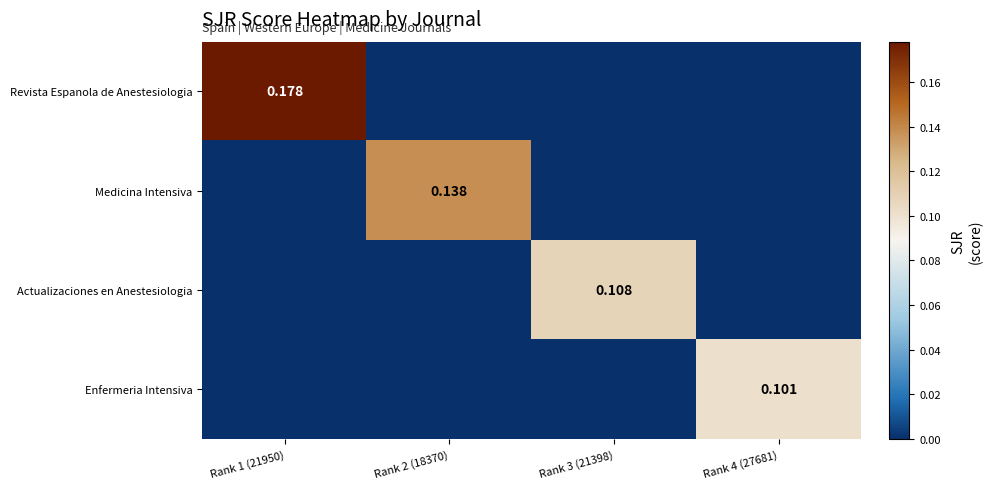

At how many categories does at least one series exceed 0?

4